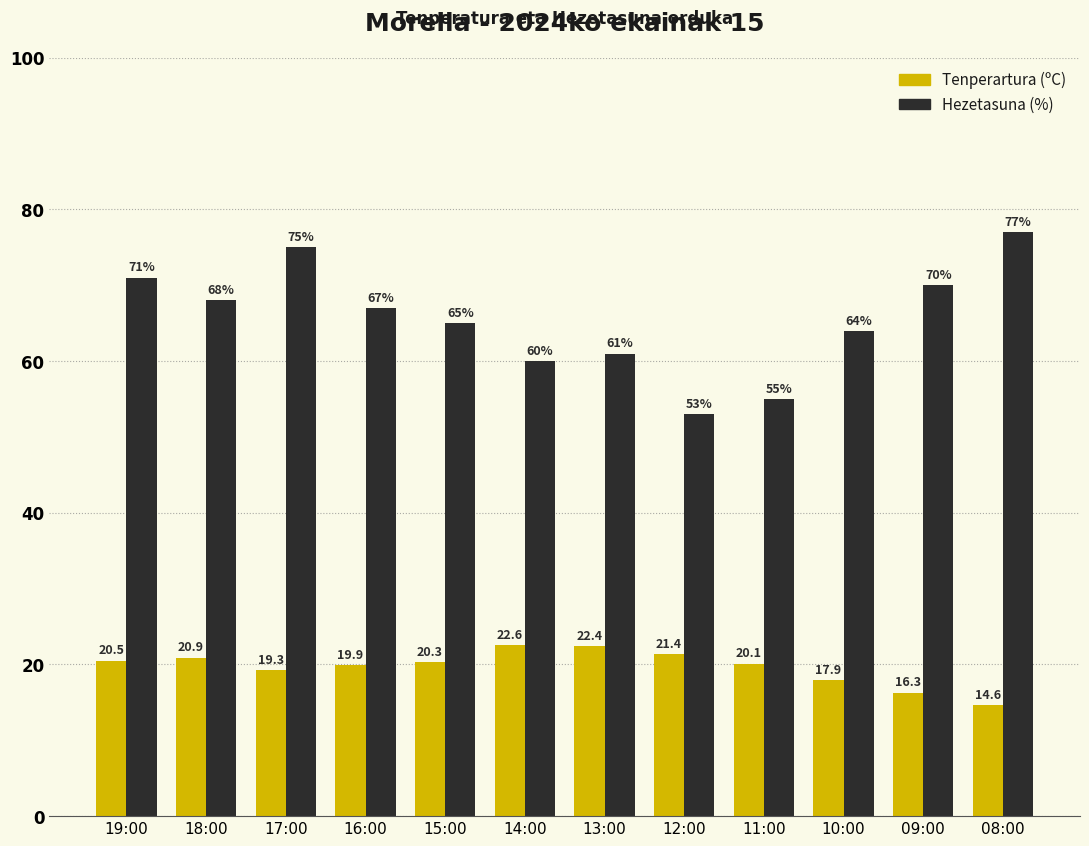

At which category is the sum across all series the highest?

17:00